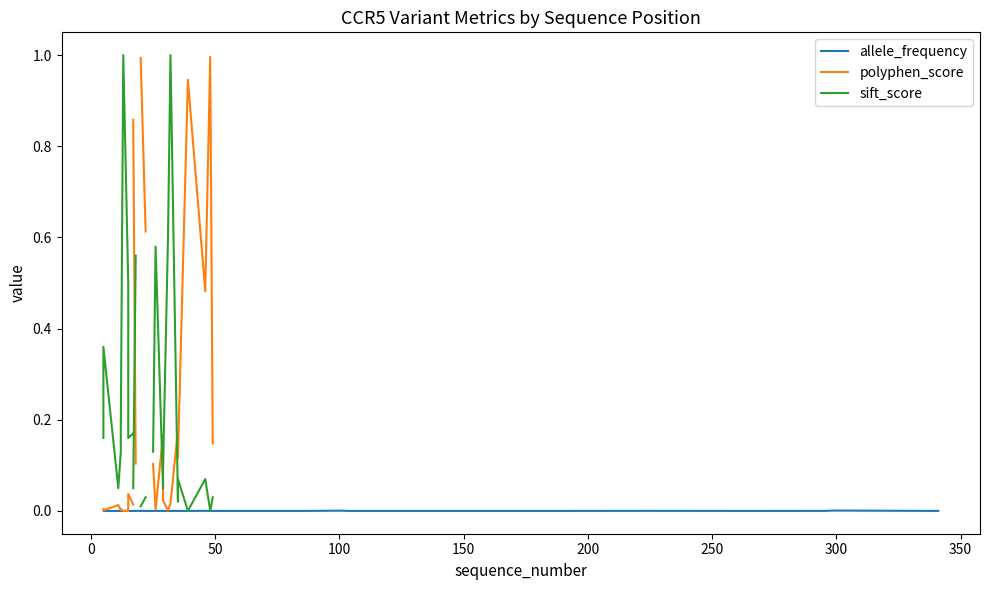

What is the greatest value displayed?

1.0